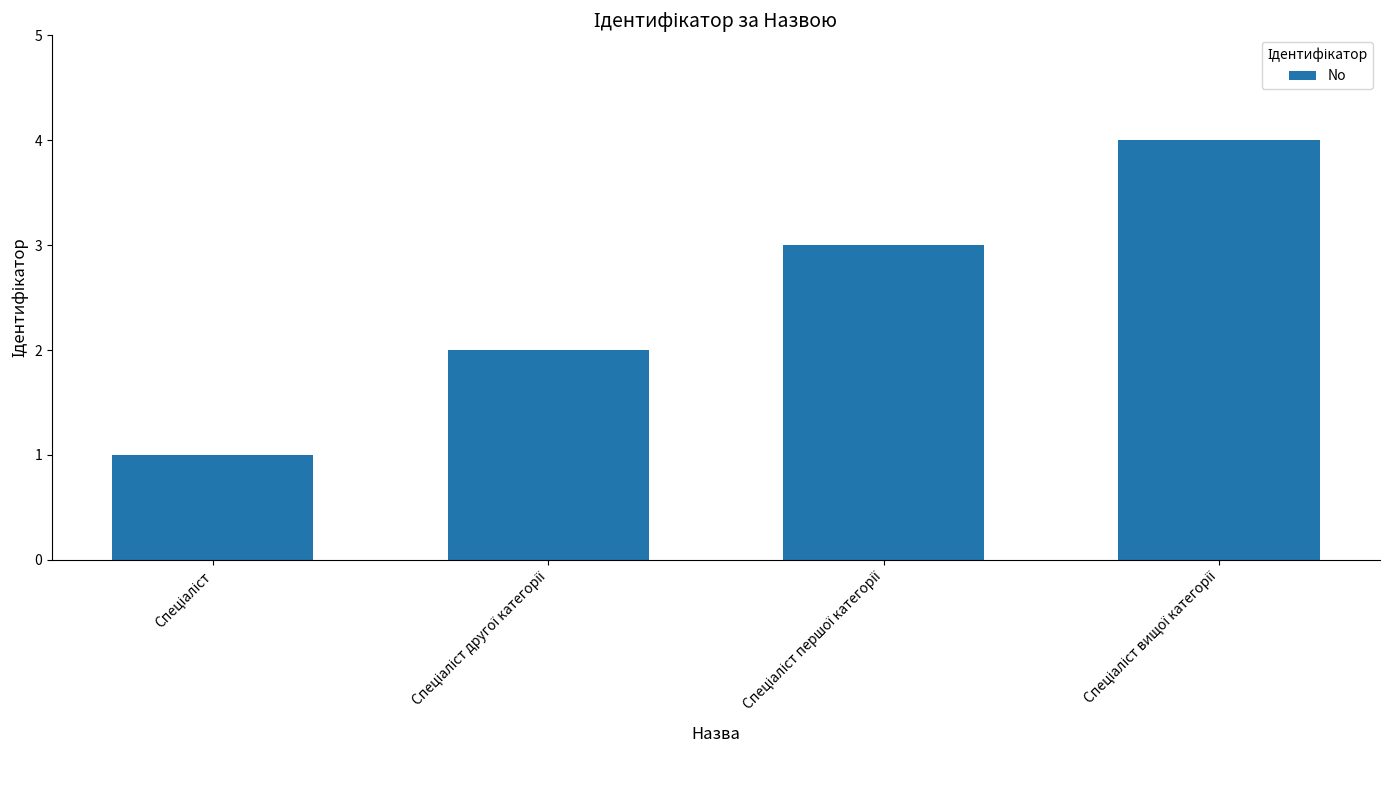

What is the difference between the maximum and minimum values?

3